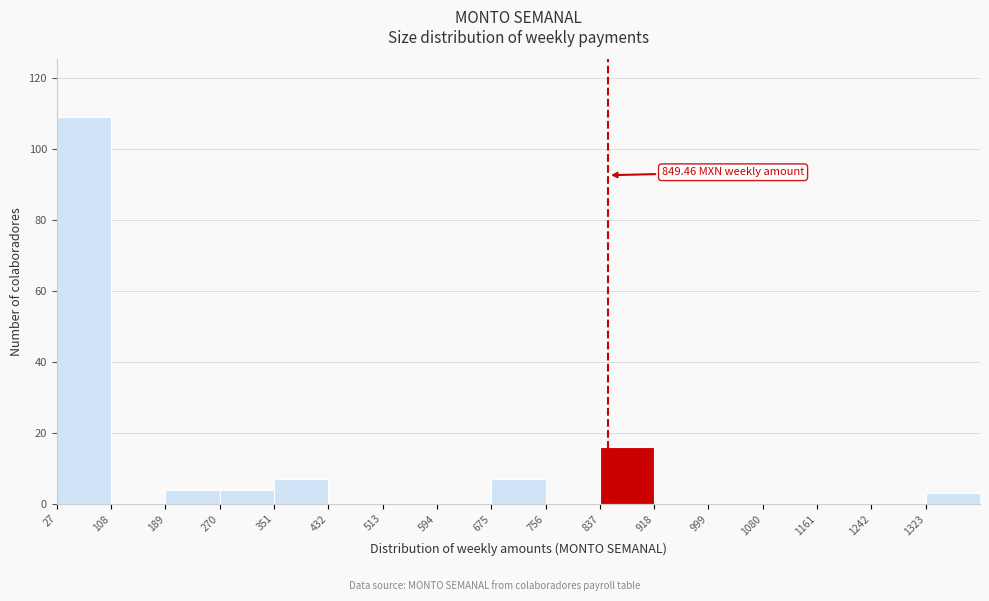

Over which range of the x-axis is the bar tallest?

30 to 110